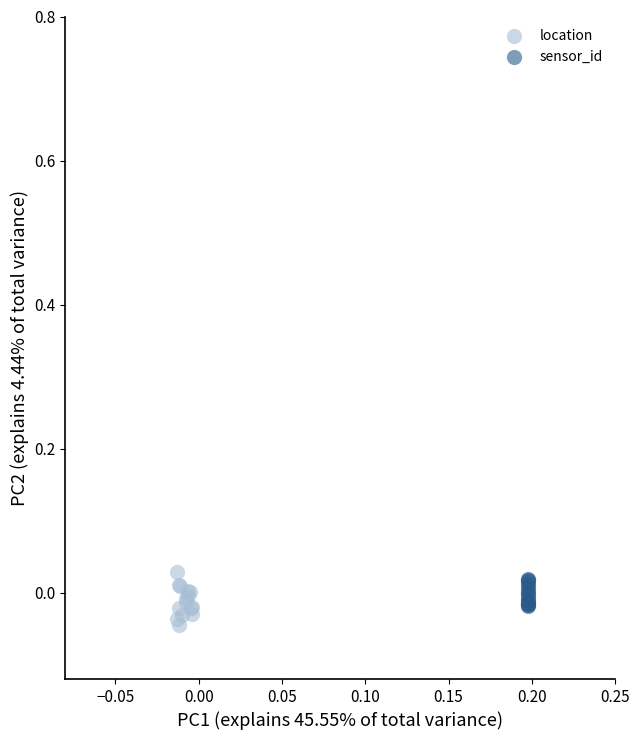

Which series has the largest Y range (max minus min)?

location